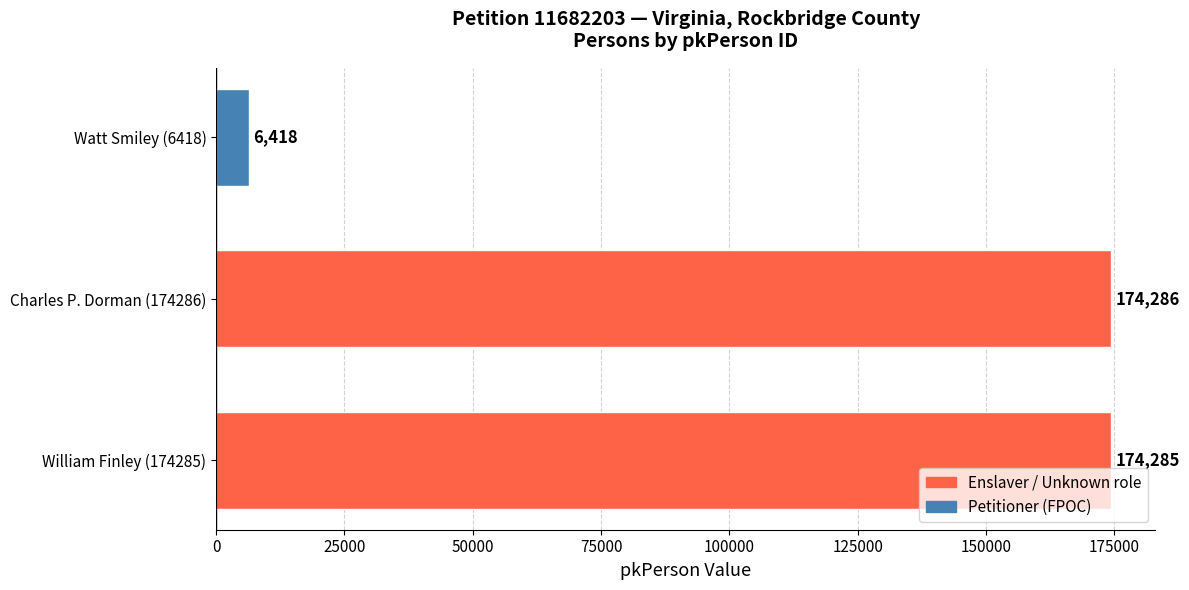

Reading bottom to top, list all the values displayed in this chart.

William Finley (174285)=174285	Charles P. Dorman (174286)=174286	Watt Smiley (6418)=6418